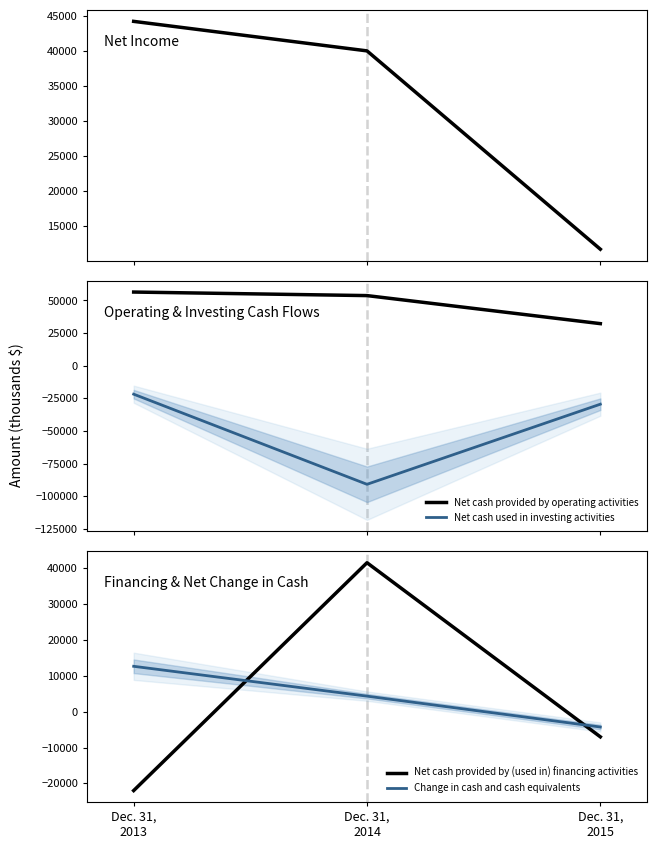

List the series in order of their peak value, lowest first.

Net cash used in investing activities, Change in cash and cash equivalents, Net cash provided by (used in) financing activities, Net income, Net cash provided by operating activities